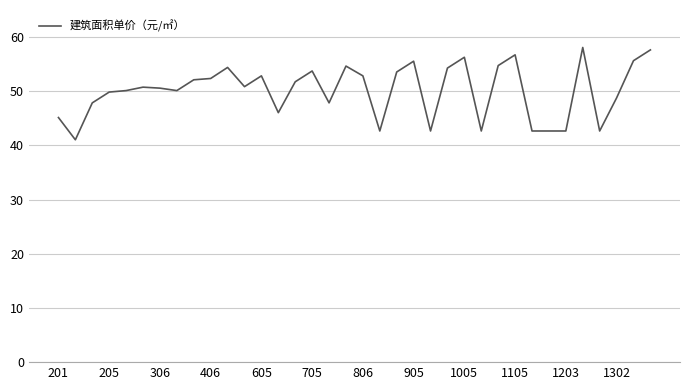

What is the greatest value displayed?

58.1